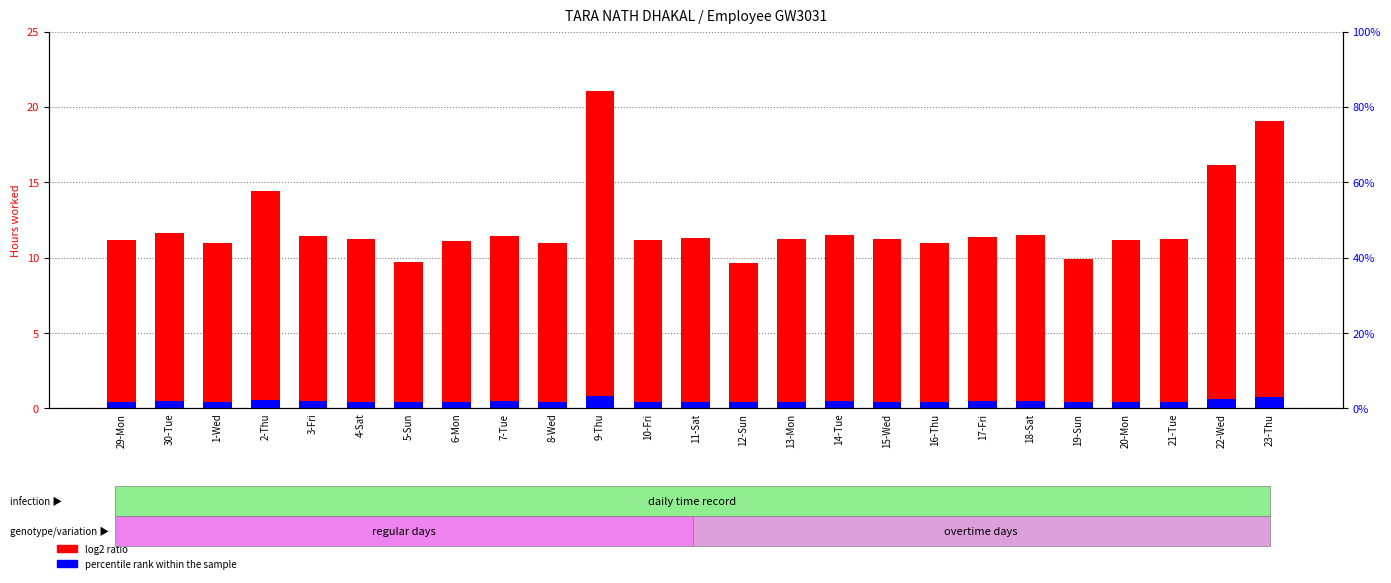

What is the minimum value shown in the chart?

0.4